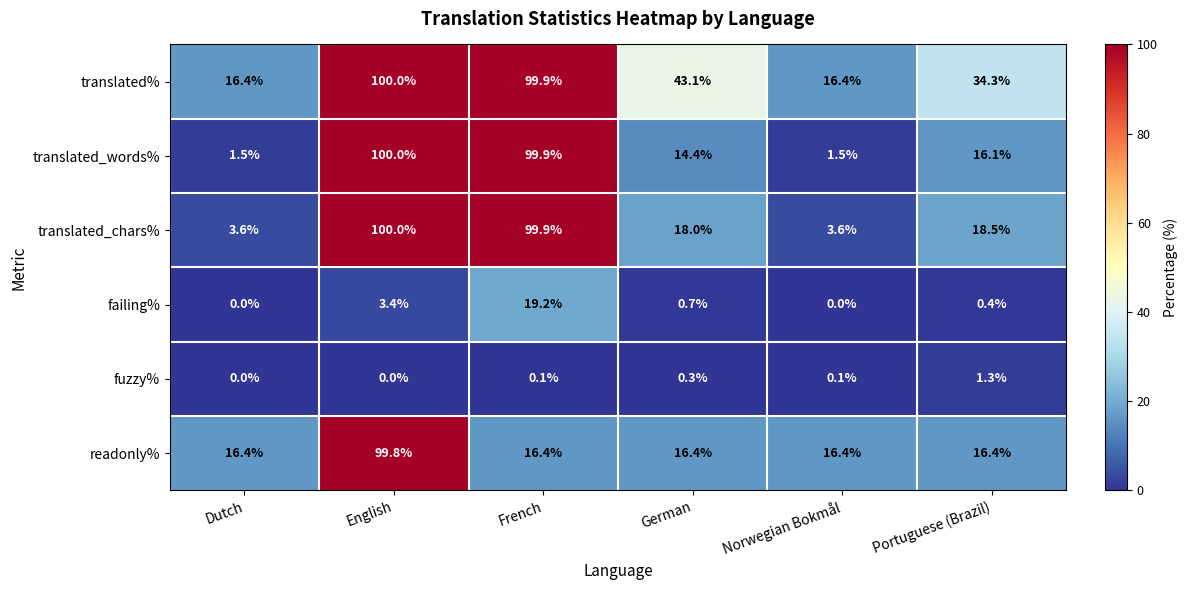

What is the difference between the highest and lowest values at Portuguese (Brazil)?

33.9